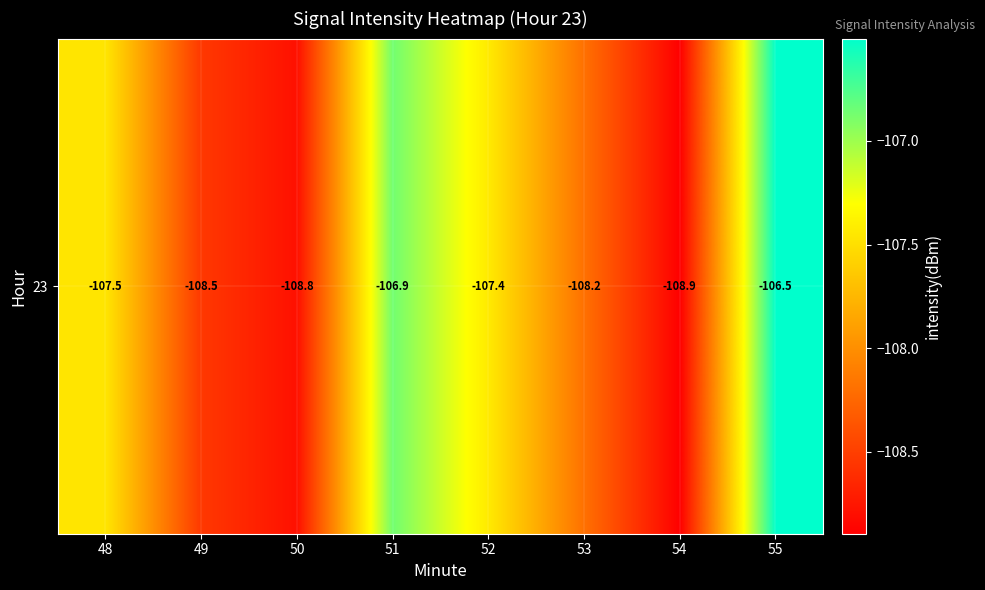

How many values exceed -107?

2